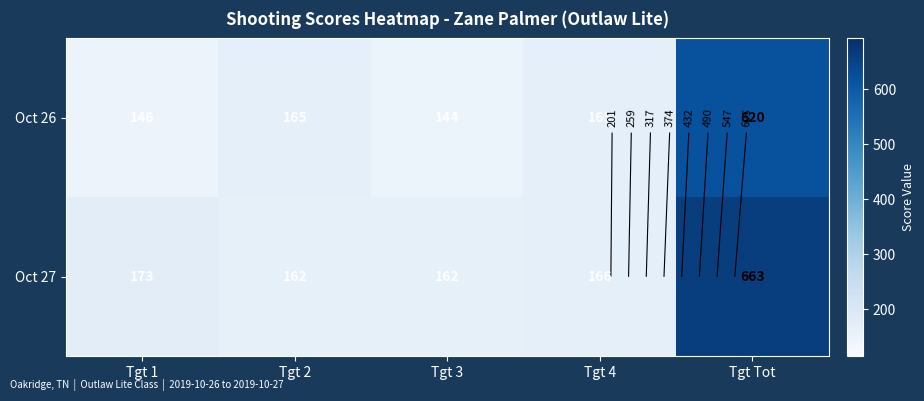

Between Tgt 1 and Tgt 3, which series saw the biggest shift?

Oct 27